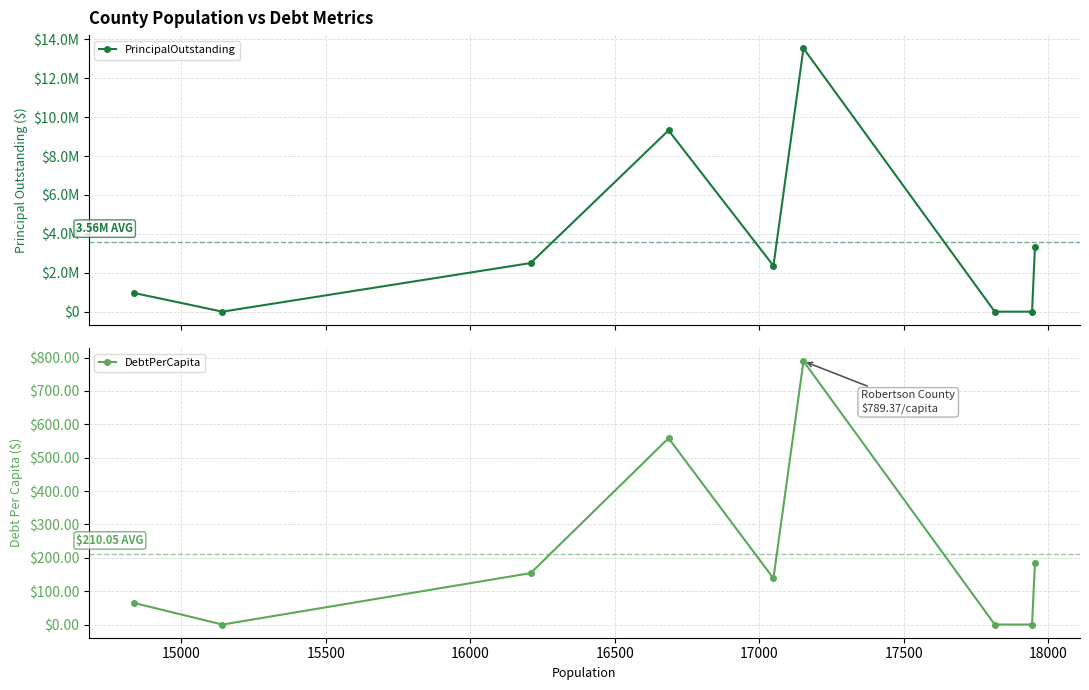

How many values in the DebtPerCapita series exceed 138?

5